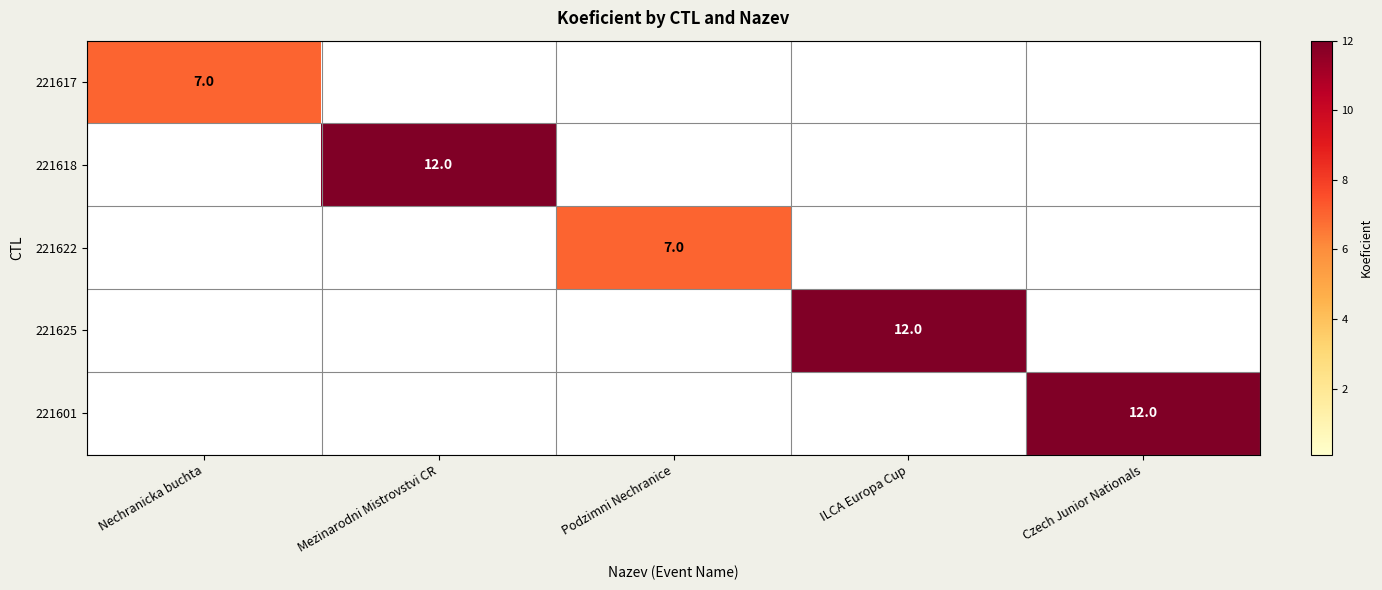

Is it true that 221617 equals 7 at Nechranicka buchta?

True